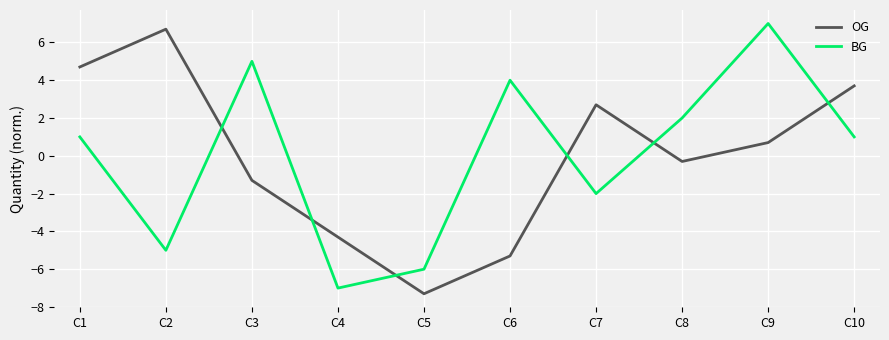

What is the total value across all series at C9?

7.7